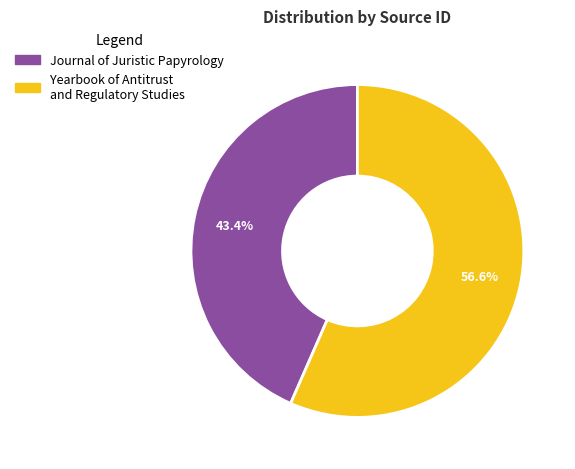

What is the ratio of the value at Journal of Juristic Papyrology to the value at Yearbook of Antitrust and Regulatory Studies?

0.8